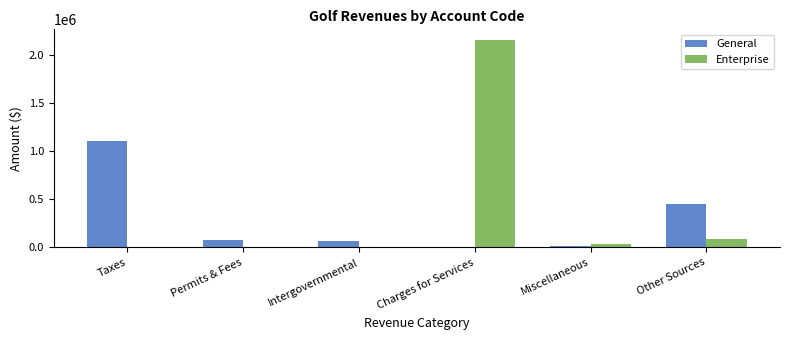

What is the maximum value shown in the chart?

2159253